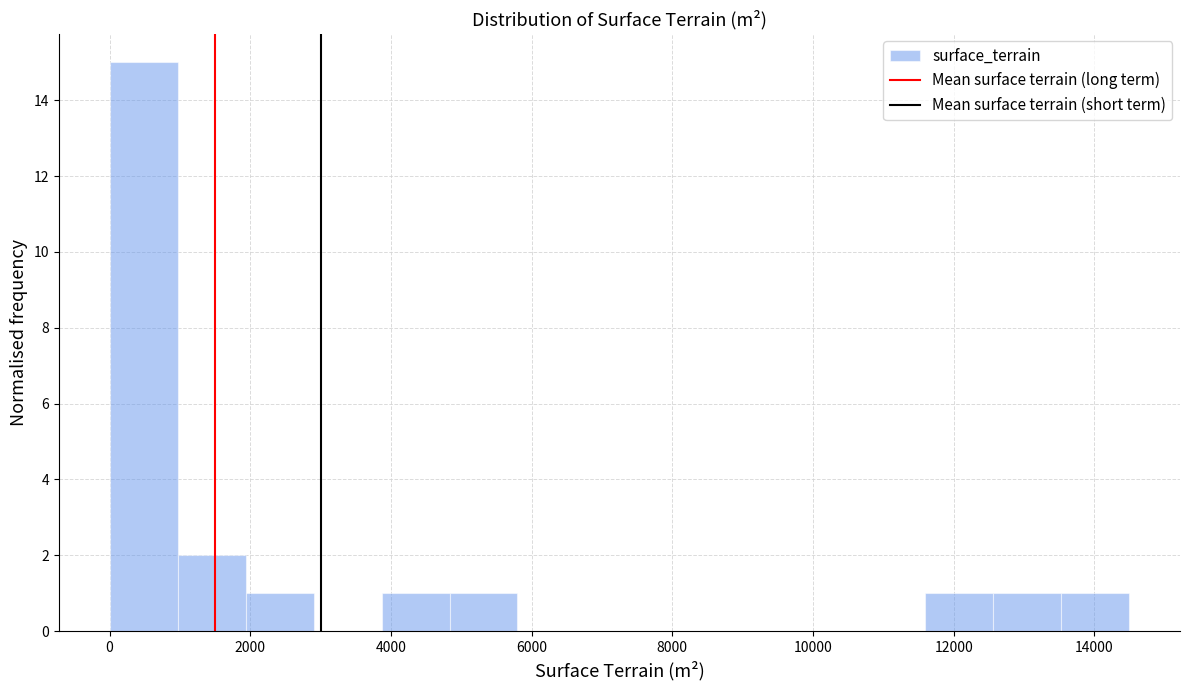

Reading left to right, list every bar in this chart as the range it spans on the x-axis followed by its height. Neither the bar edges nor the heights are printed on the chart, so give them approximately, as read against the axes.

0 to 1000: 15
1000 to 2000: 2
2000 to 3000: 1
3000 to 3800: 0
3800 to 4800: 1
4800 to 5800: 1
5800 to 6800: 0
6800 to 7800: 0
7800 to 8600: 0
8600 to 9600: 0
9600 to 10600: 0
10600 to 11600: 0
11600 to 12600: 1
12600 to 13600: 1
13600 to 14400: 1